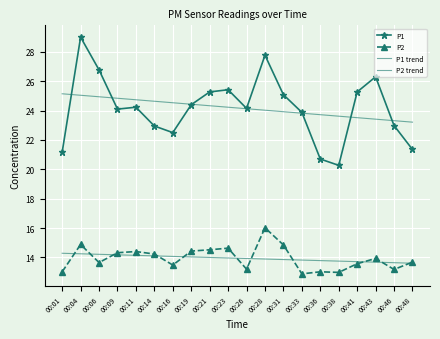

How many interior local peaks does the P2 series have?

6